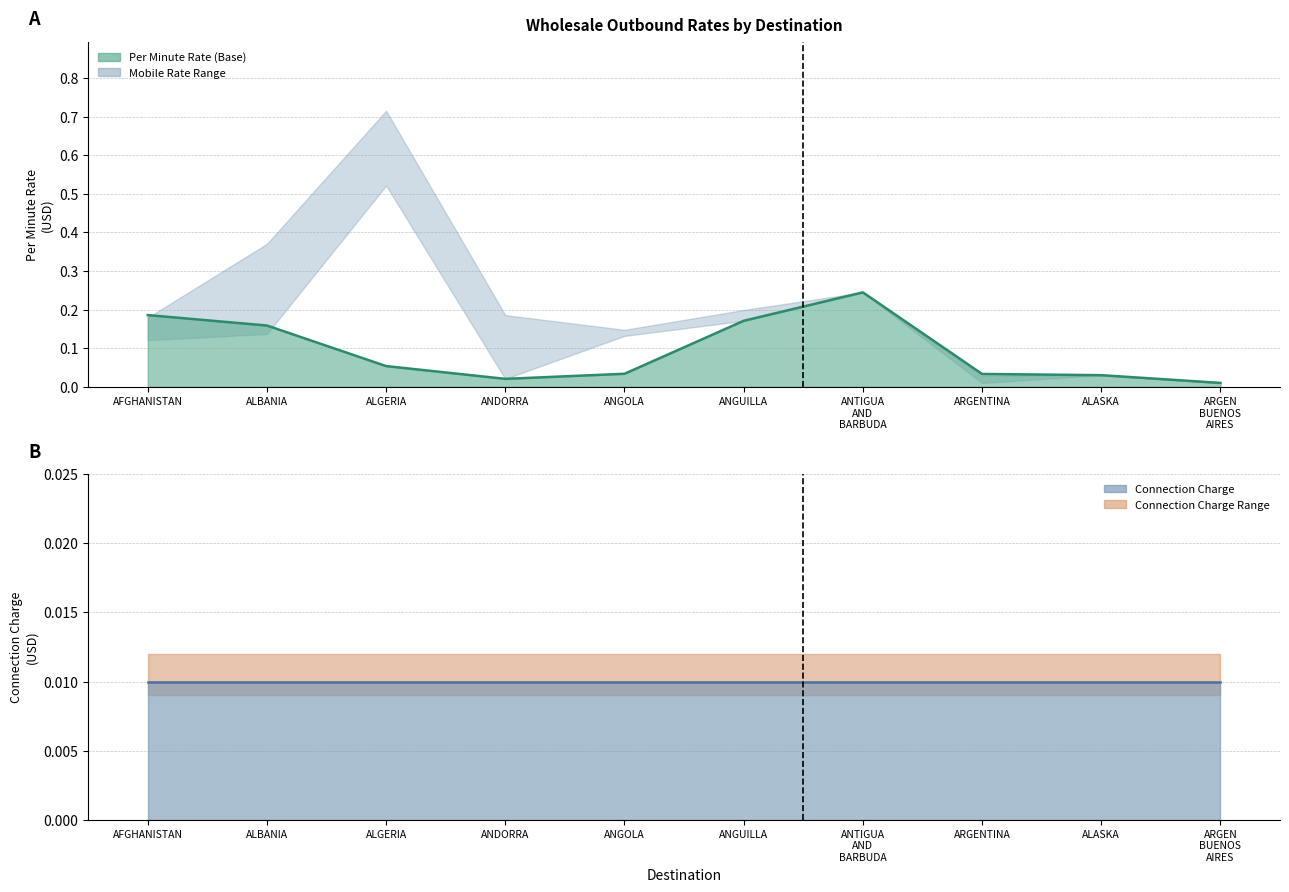

What is the sum of the values at ARGENTINA and AFGHANISTAN?

0.2